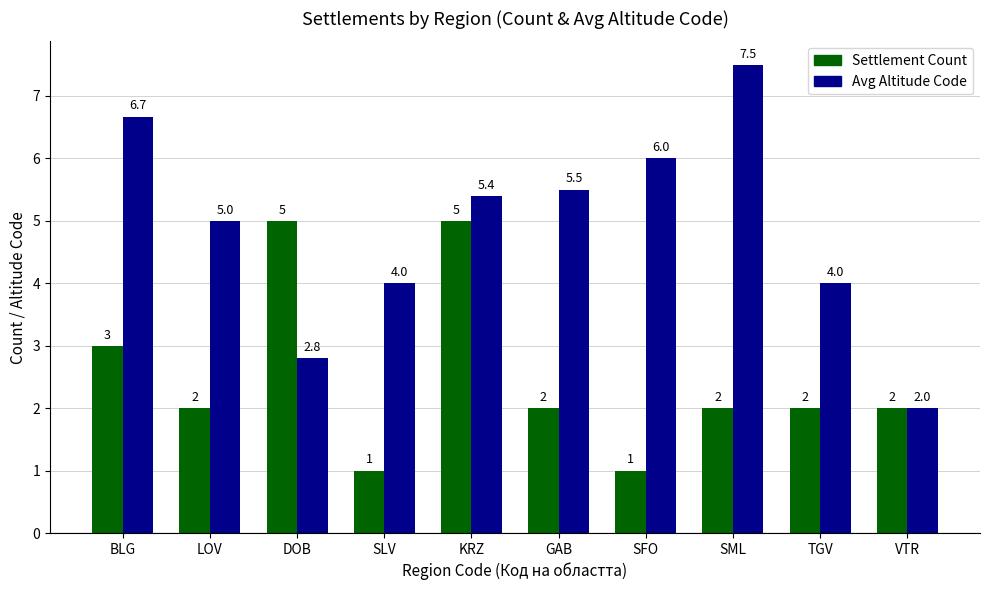

What is the label of the 3rd bar from the left?

DOB